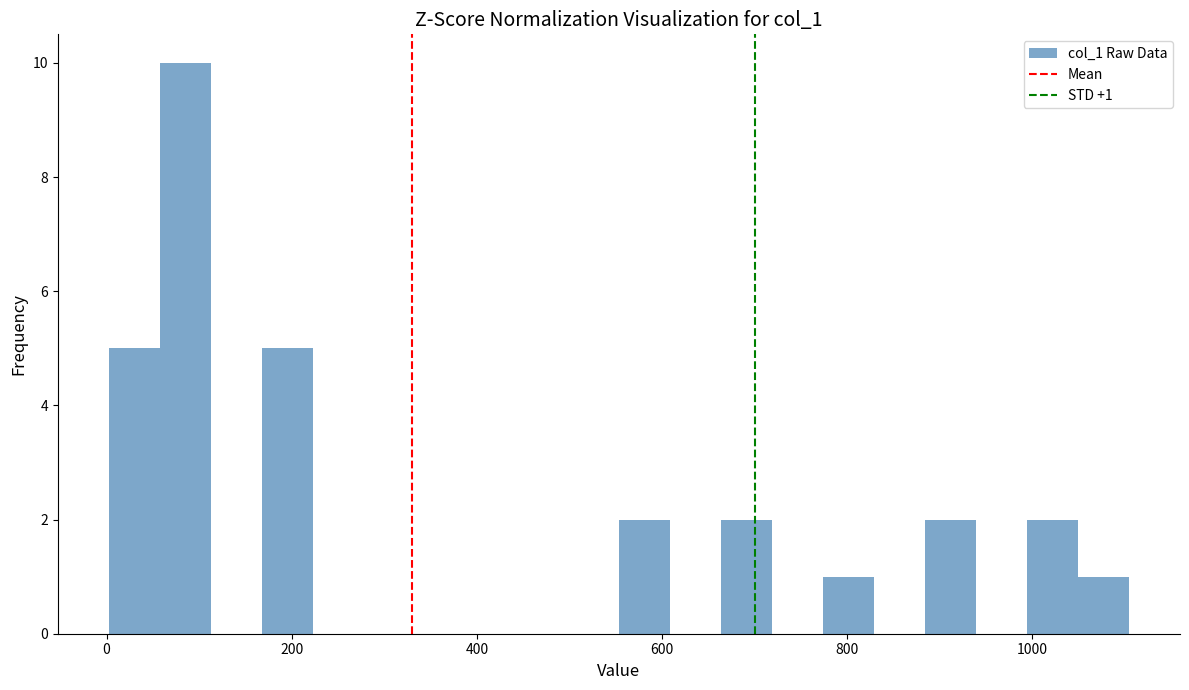

Read against the x-axis, roughly where is the centre of the tallest bar?

80